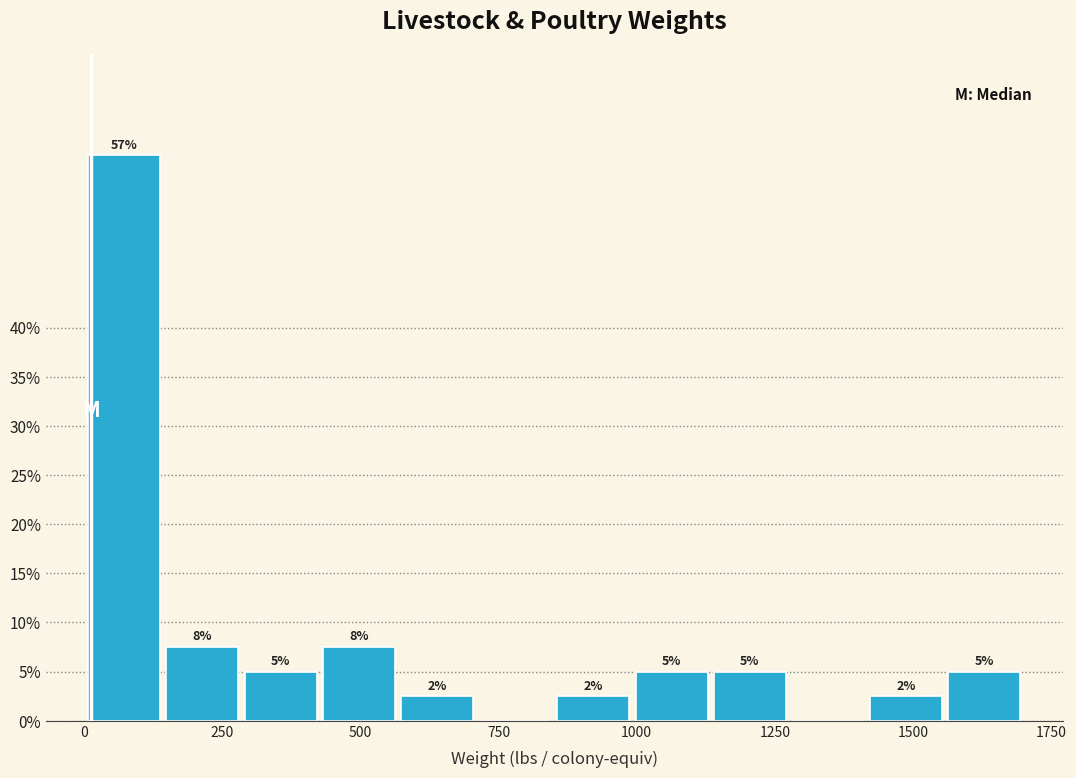

Around what value on the x-axis is the tallest bar? Give the approximate position of its centre, as read against the axis.

50